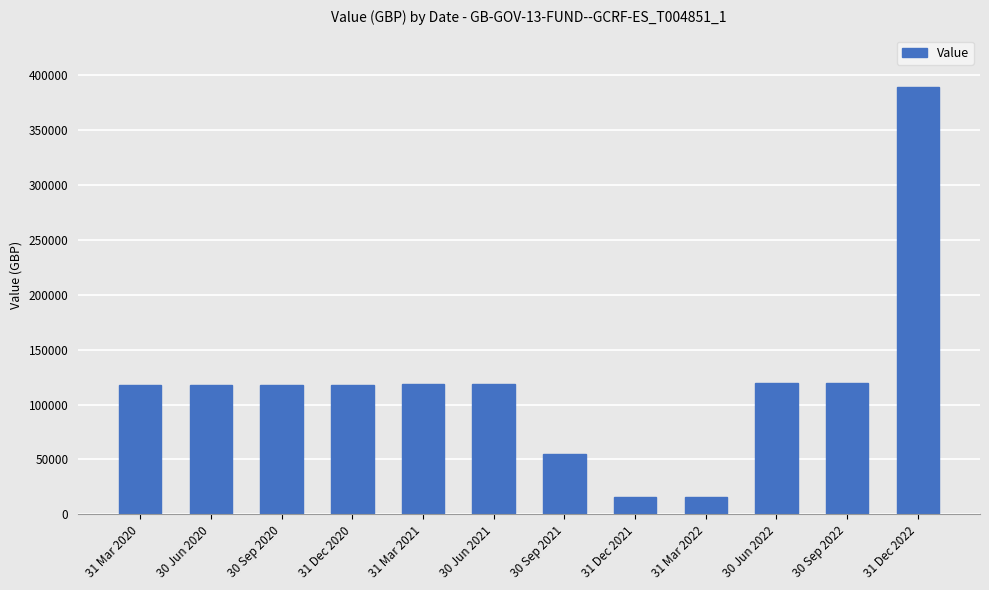

What is the label of the 10th bar from the right?

30 Sep 2020